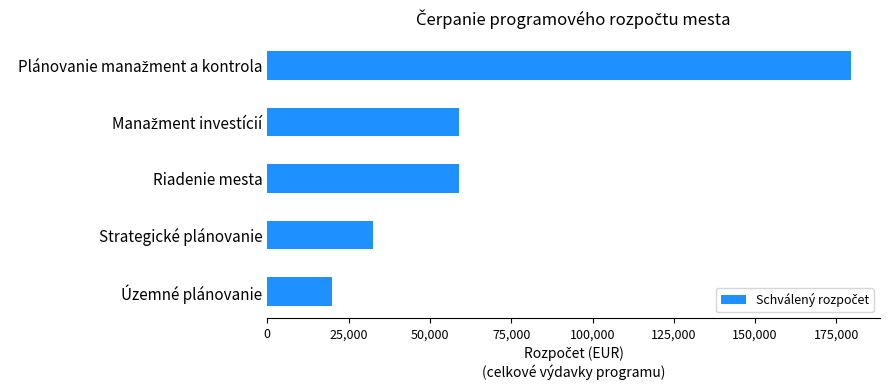

What is the smallest value displayed?

20000